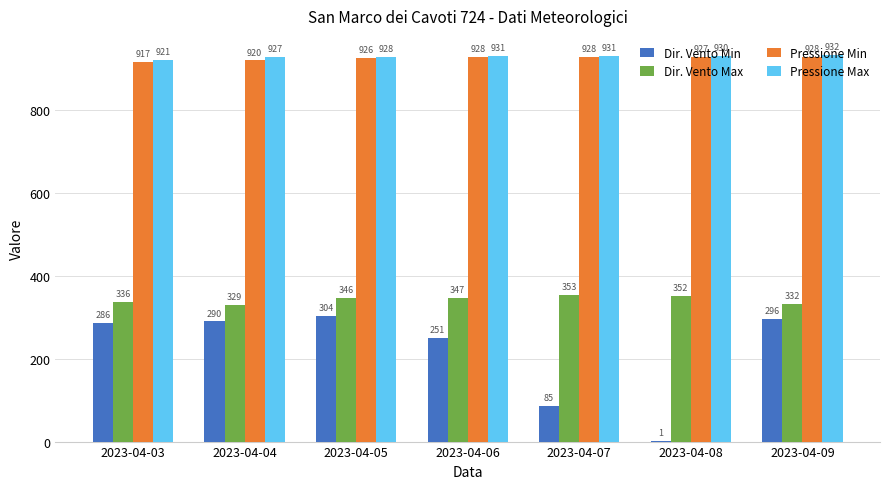

What is the sum of all Dir. Vento Min values?

1513.0